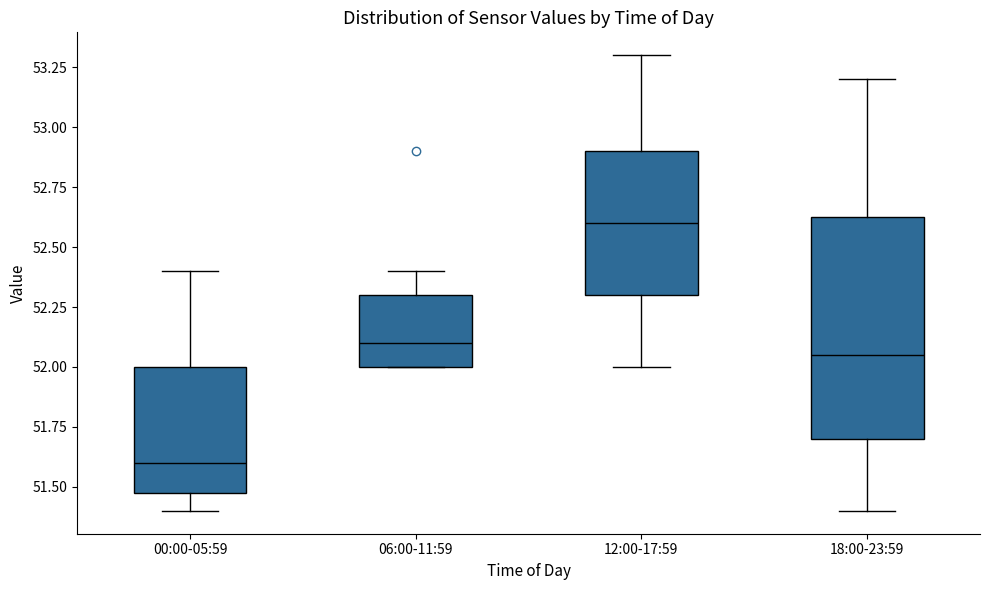

Which box has the lowest median line?

00:00-05:59